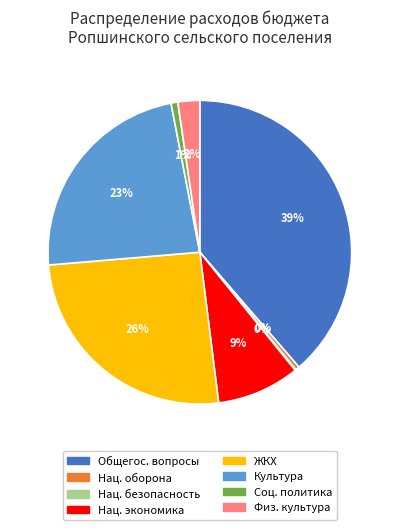

Is there a majority slice in this chart?

No